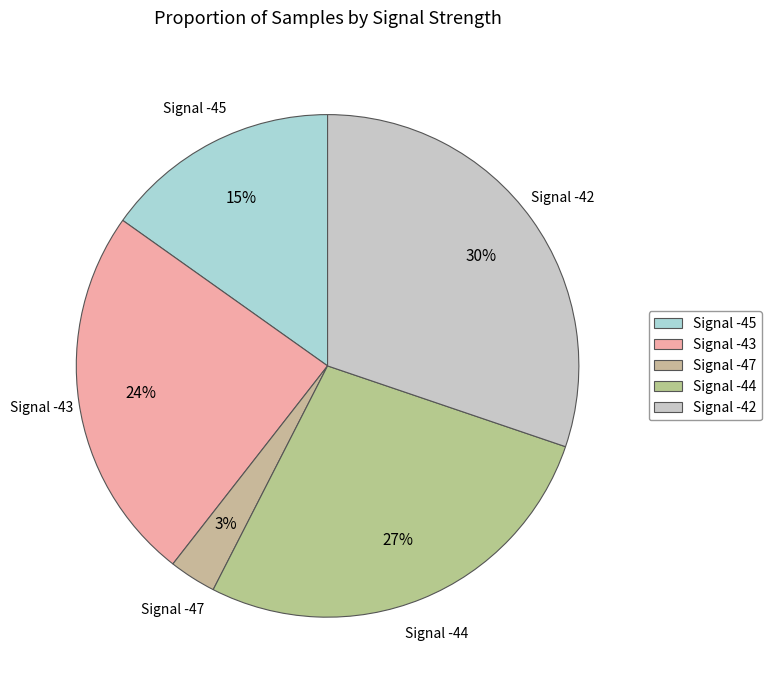

How many slices are in this pie chart?

5